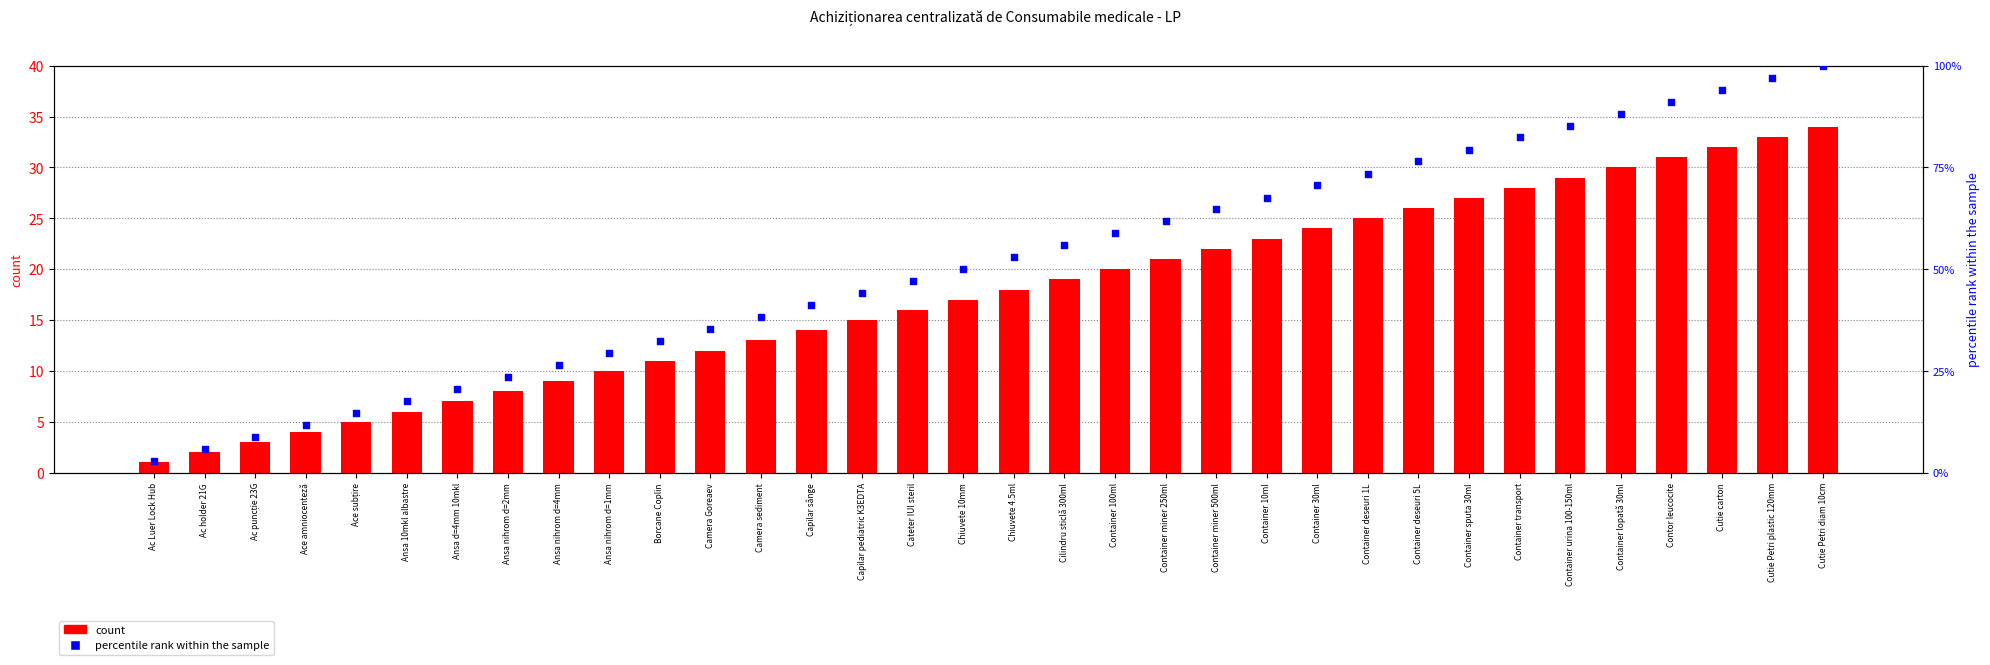

Is the value of percentile rank within the sample at Container miner 500ml greater than the value of count at Container 10ml?

Yes